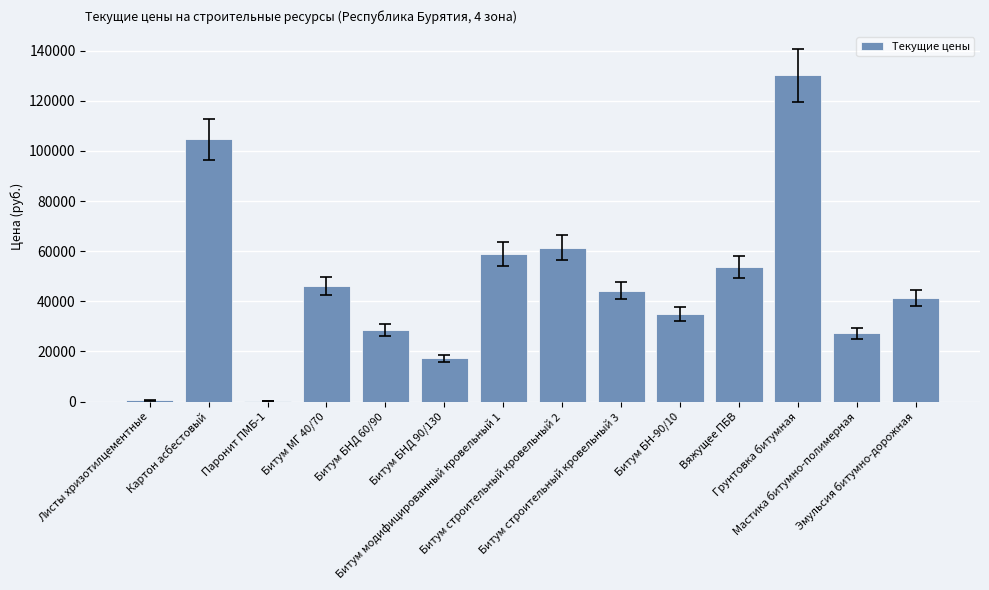

What is the maximum value shown in the chart?

130108.5